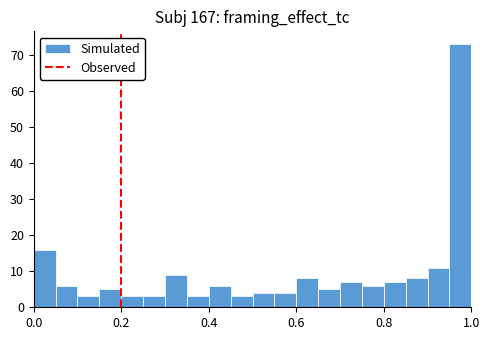

Read against the x-axis, roughly where is the centre of the tallest bar?

0.98